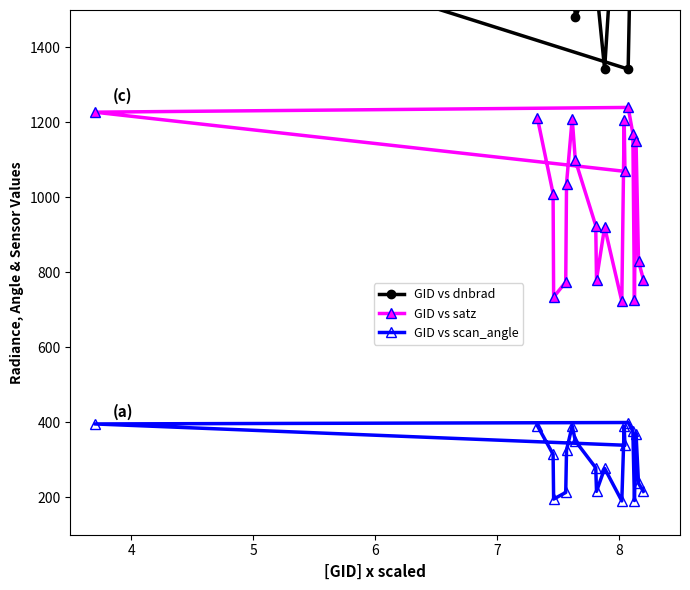

How many interior local valleys does the GID vs scan_angle series have?

5